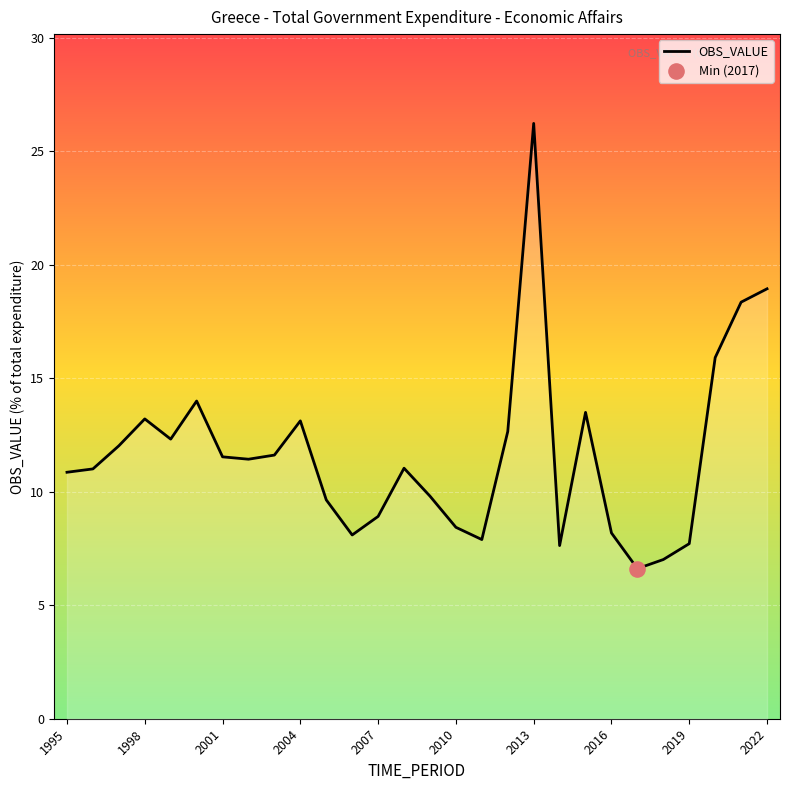

What is the minimum value shown in the chart?

6.6